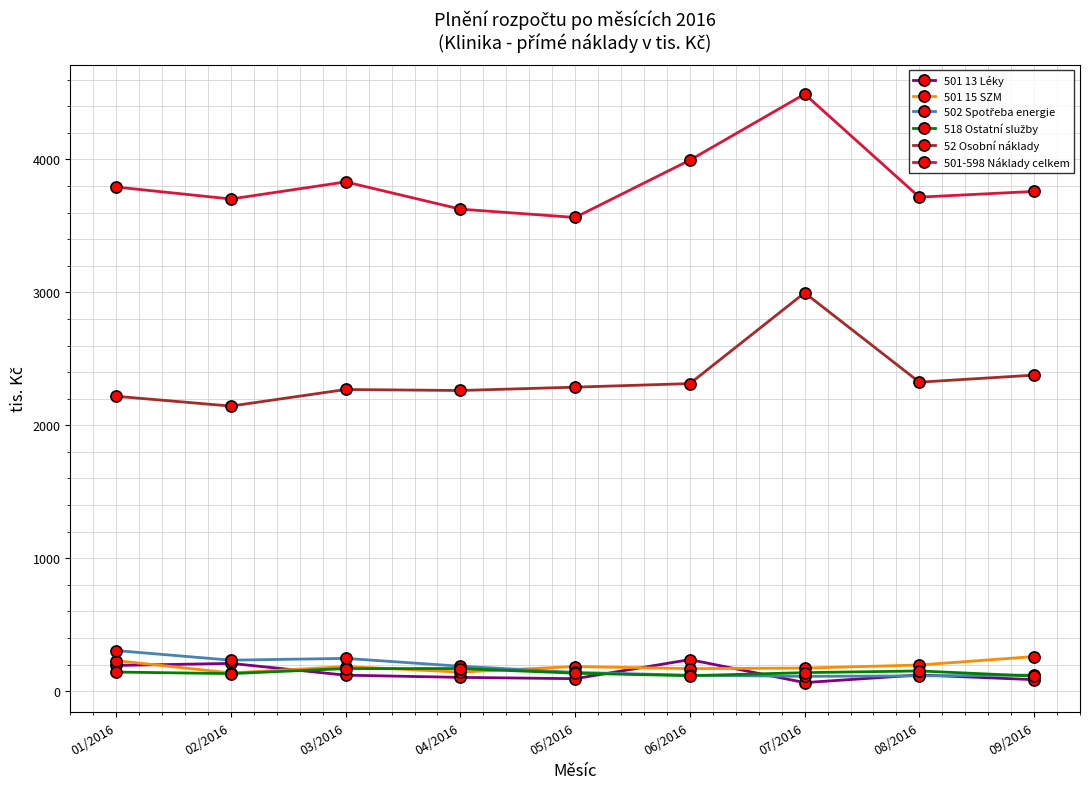

Which label corresponds to the largest value in the chart?

07/2016